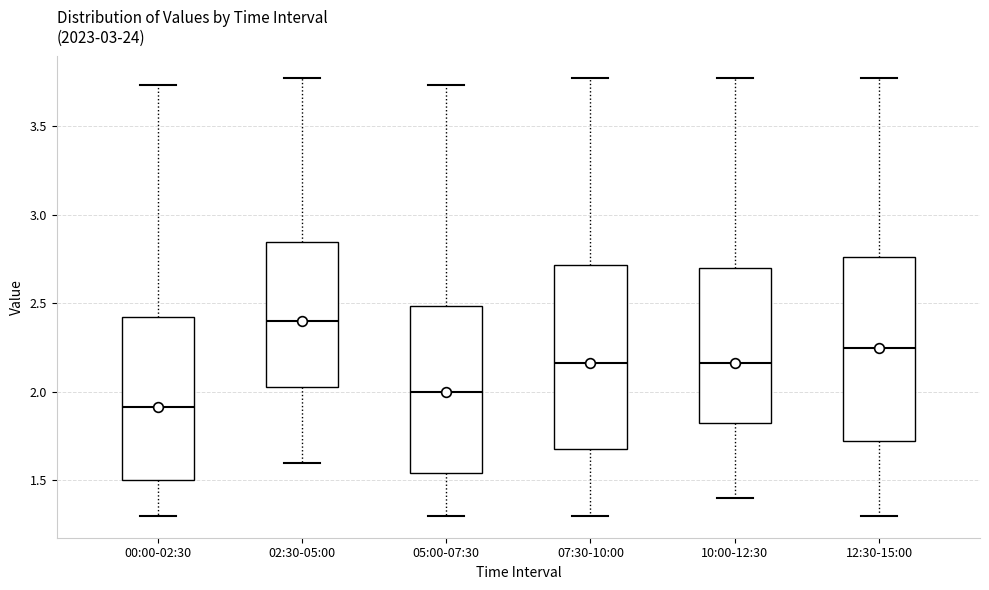

Which box's median line is the lowest?

00:00-02:30